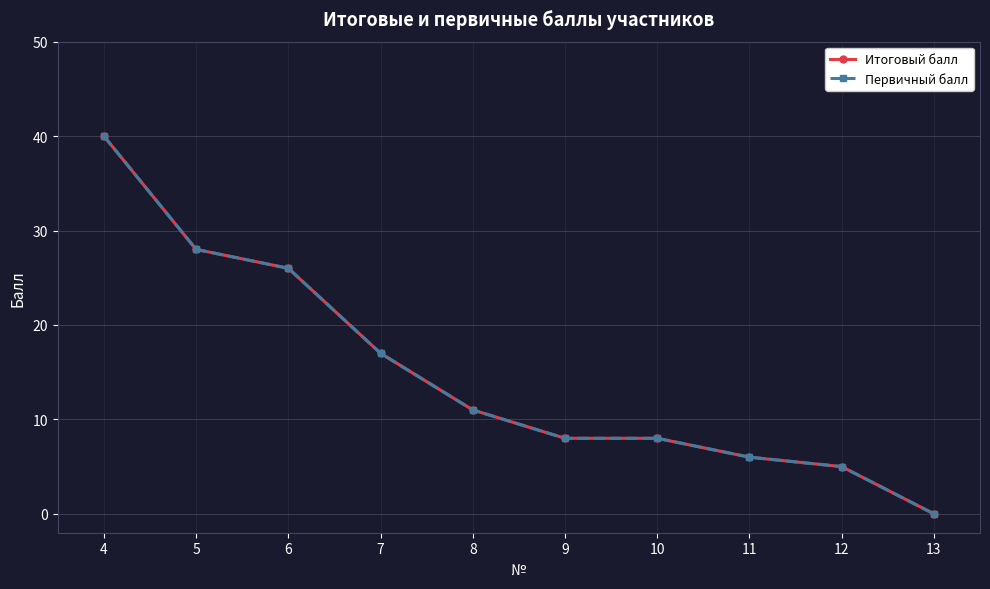

Does the chart have visible grid lines?

Yes